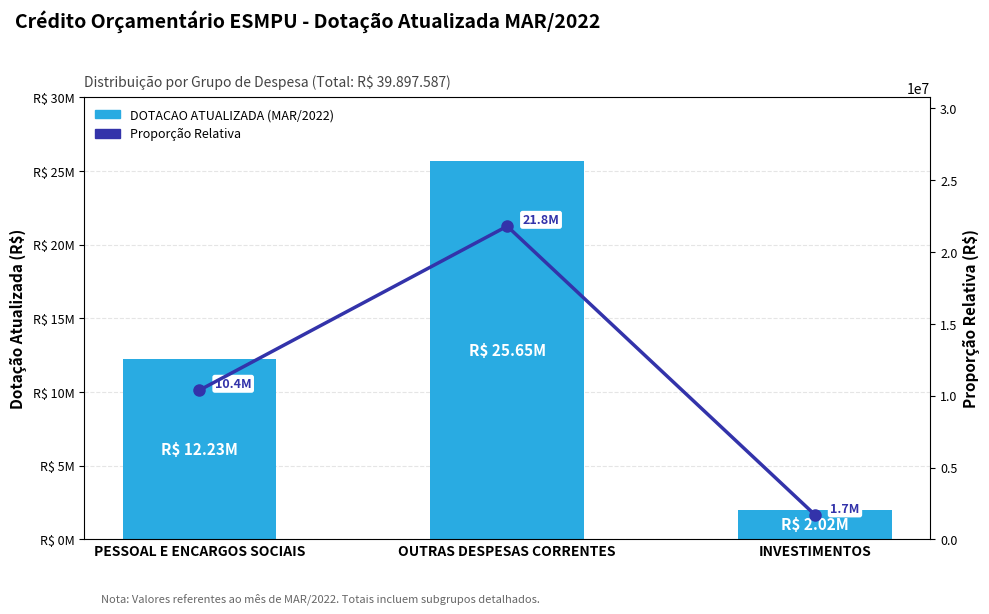

What is the label of the 3rd bar from the left?

INVESTIMENTOS